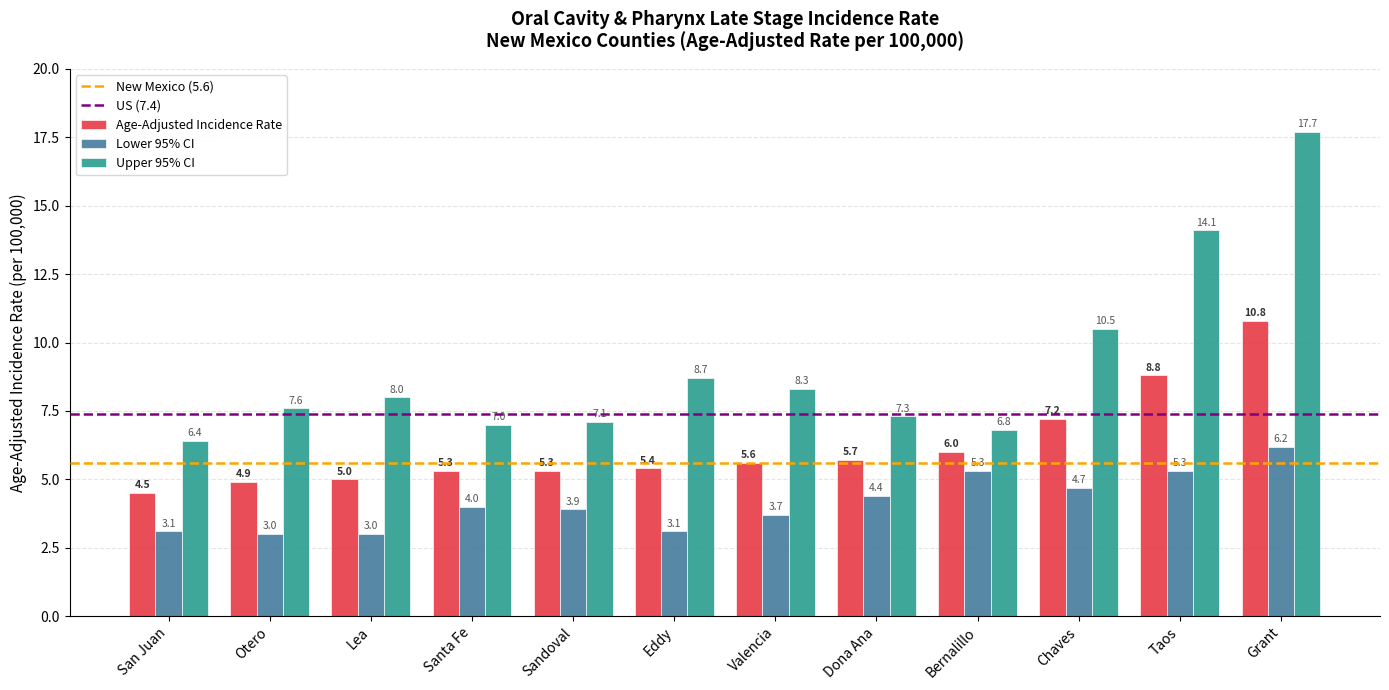

What is the minimum value shown in the chart?

3.0